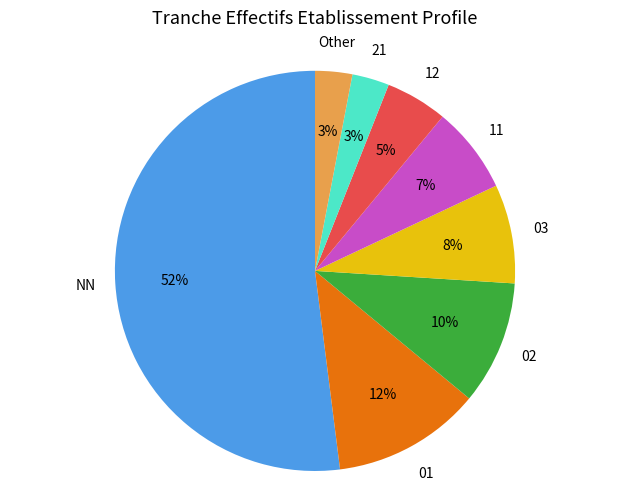

Does any single category account for the majority?

Yes